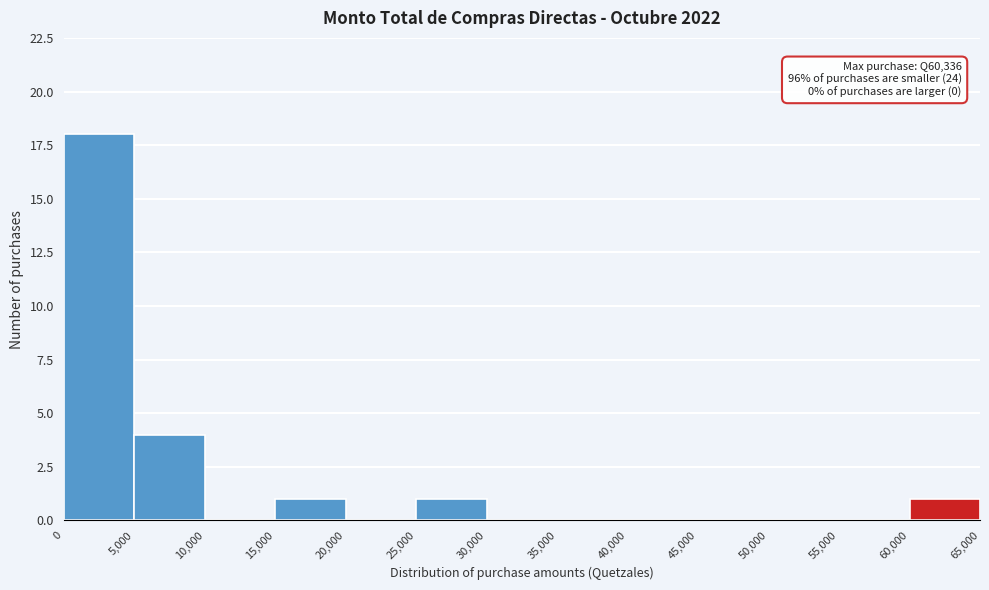

Which range on the x-axis has the tallest bar?

0 to 5,000